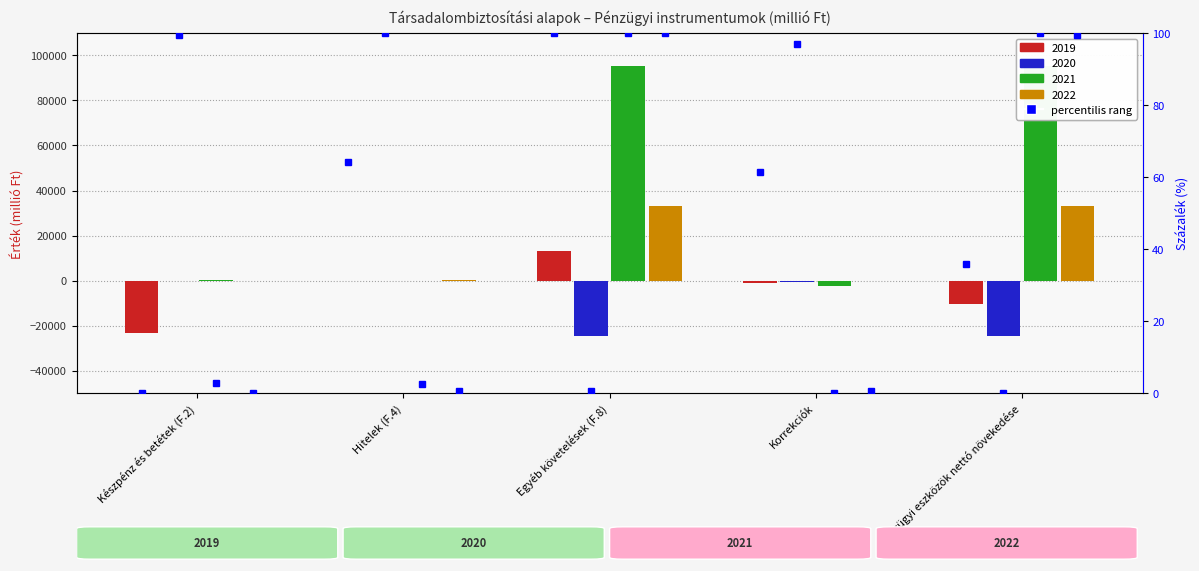

How many data points in 2021 are above 66?

2